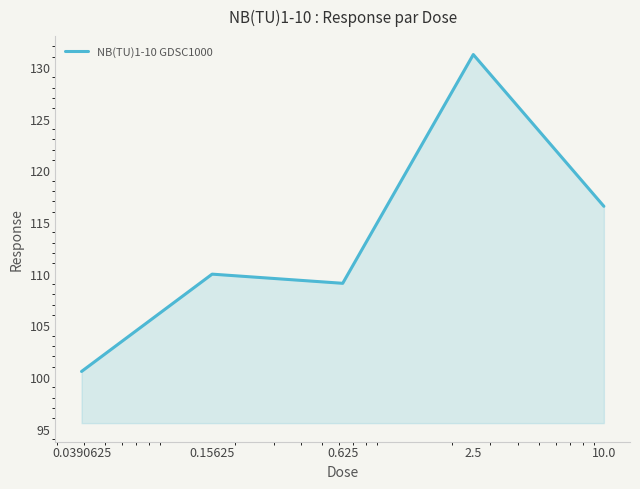

What is the average value?

113.5